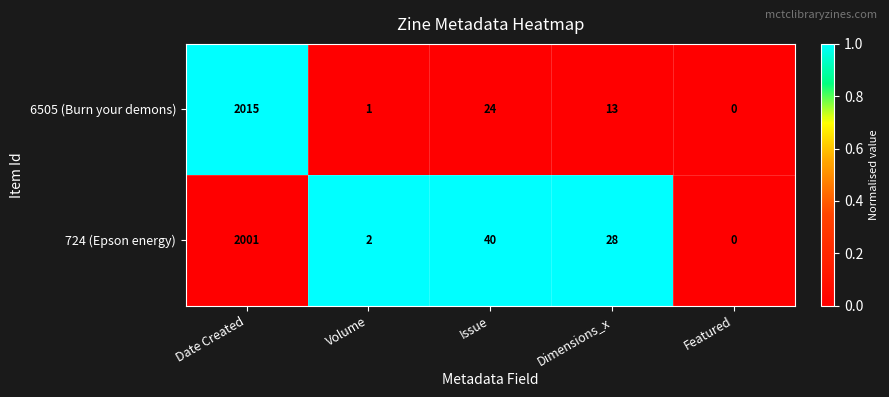

Which label corresponds to the smallest value in the chart?

Featured